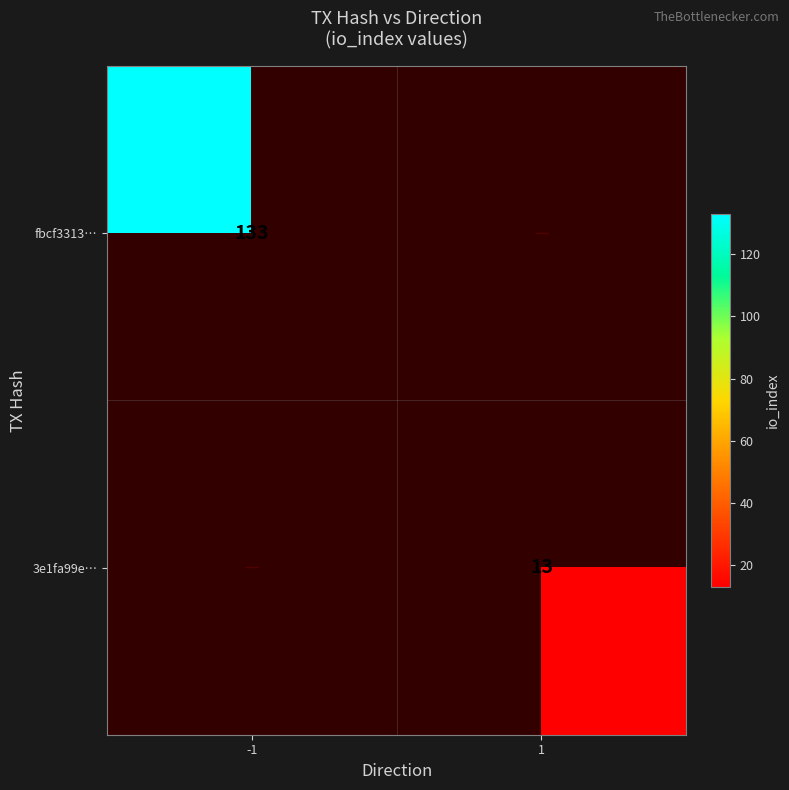

The 3e1fa99e… series shows 13 at 1. True or false?

True